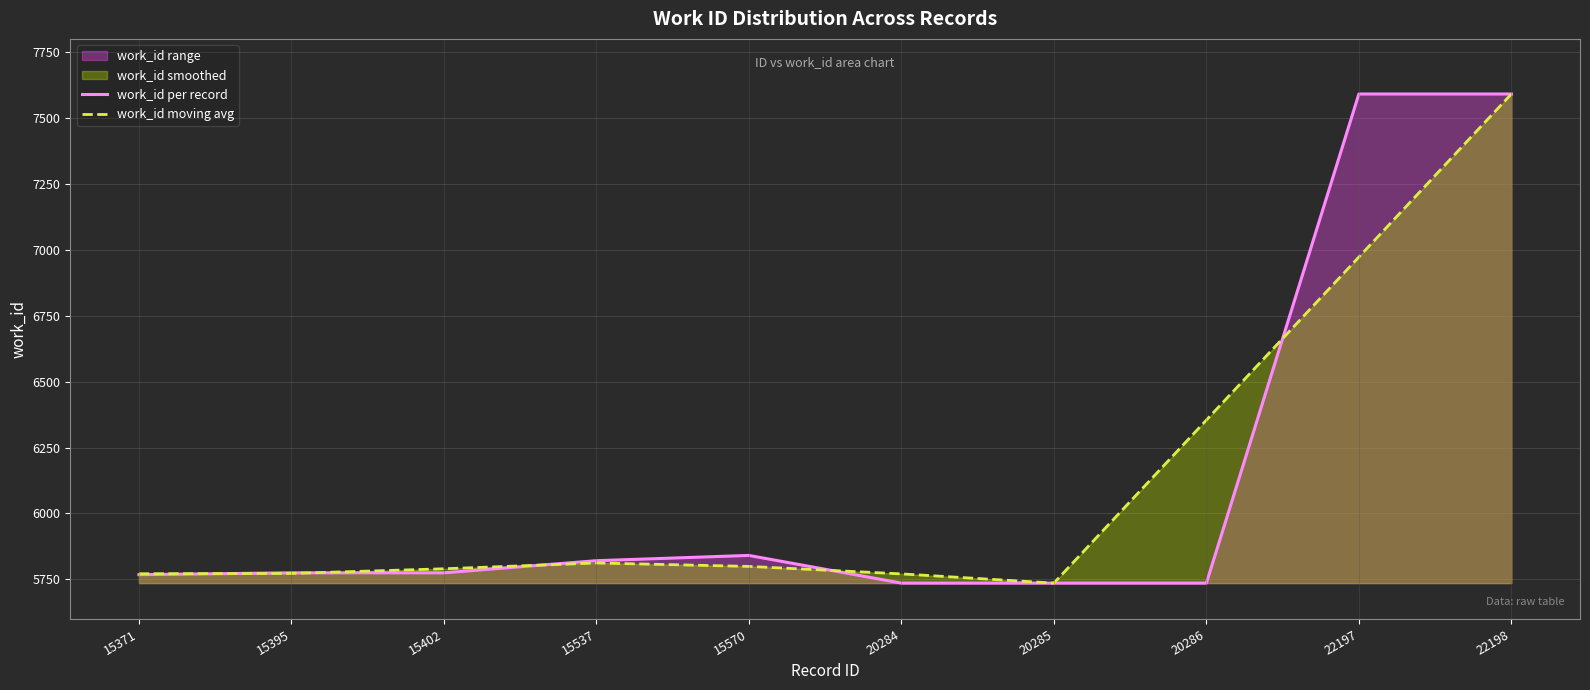

Which series has the largest total across all categories?

work_id moving avg